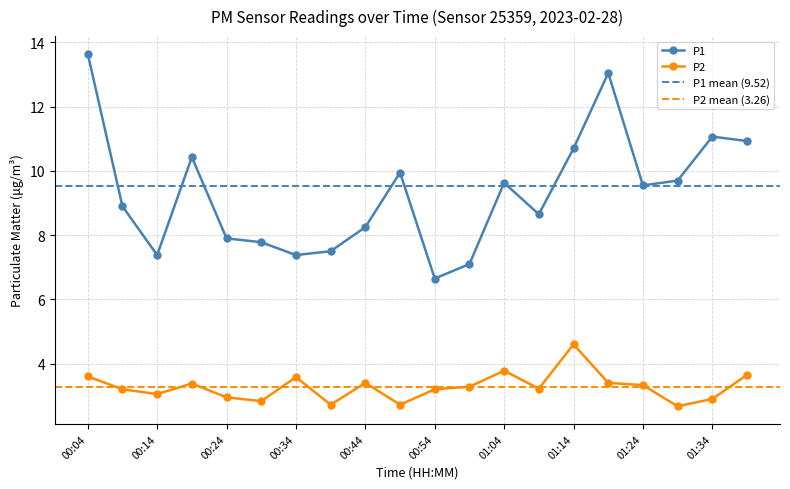

Between 00:44 and 01:09, which series saw the biggest shift?

P1